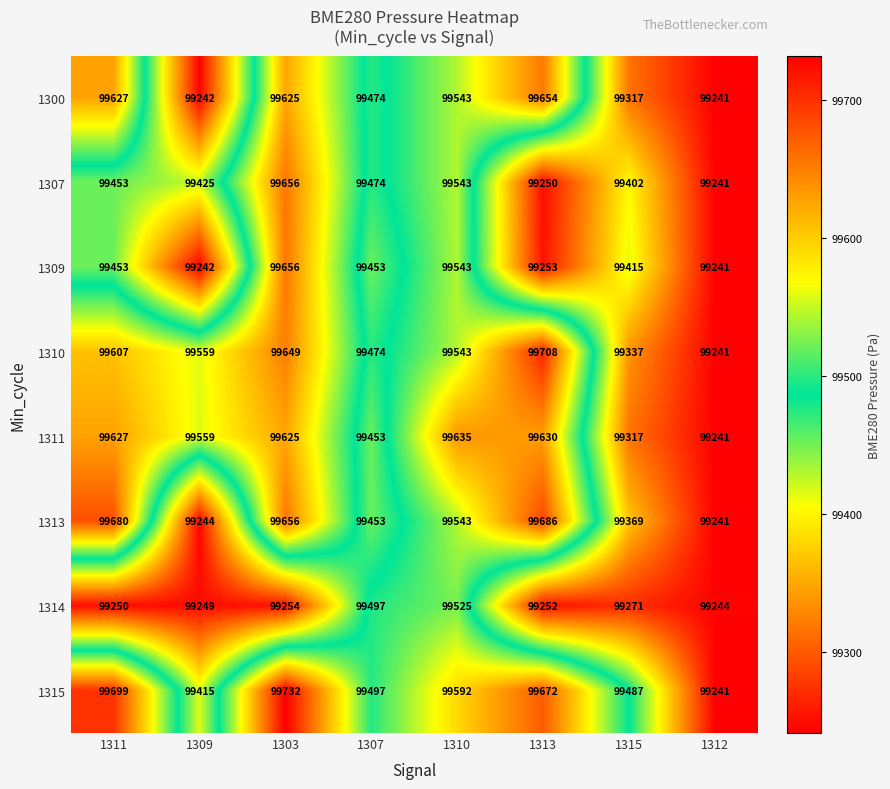

Which series has the widest spread of values?

1315